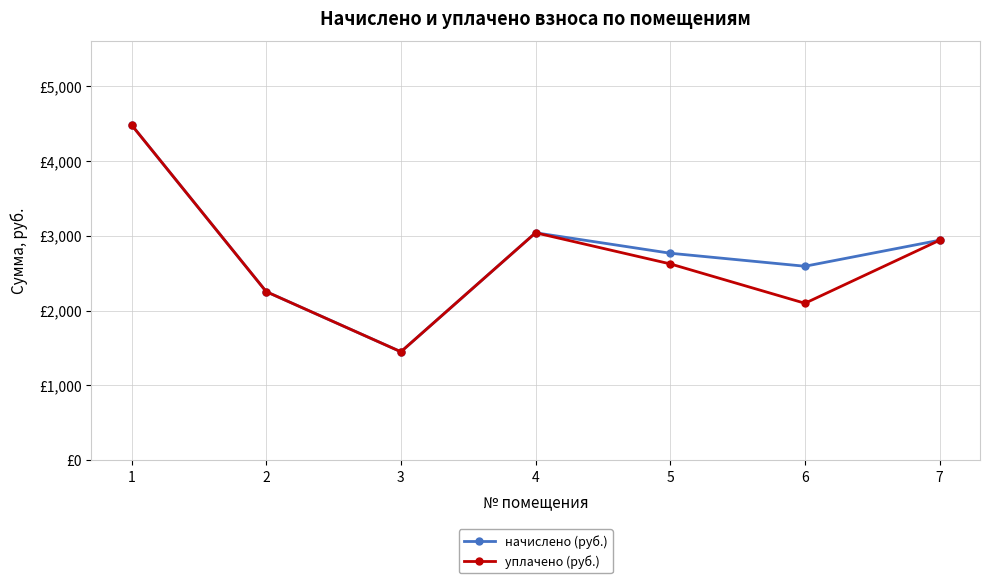

At how many categories does at least one series exceed 3969?

1